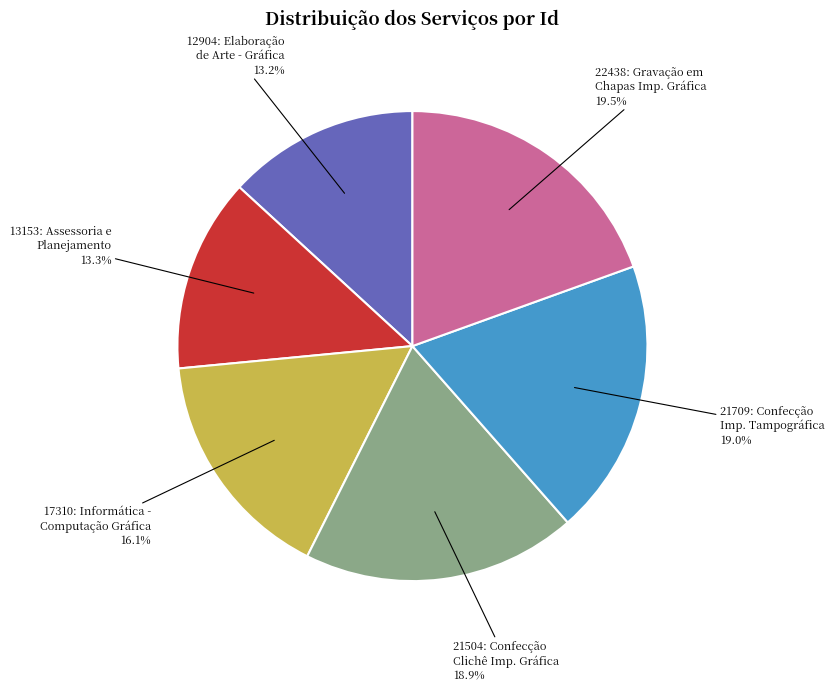

Is there any slice that represents more than half of the pie?

No